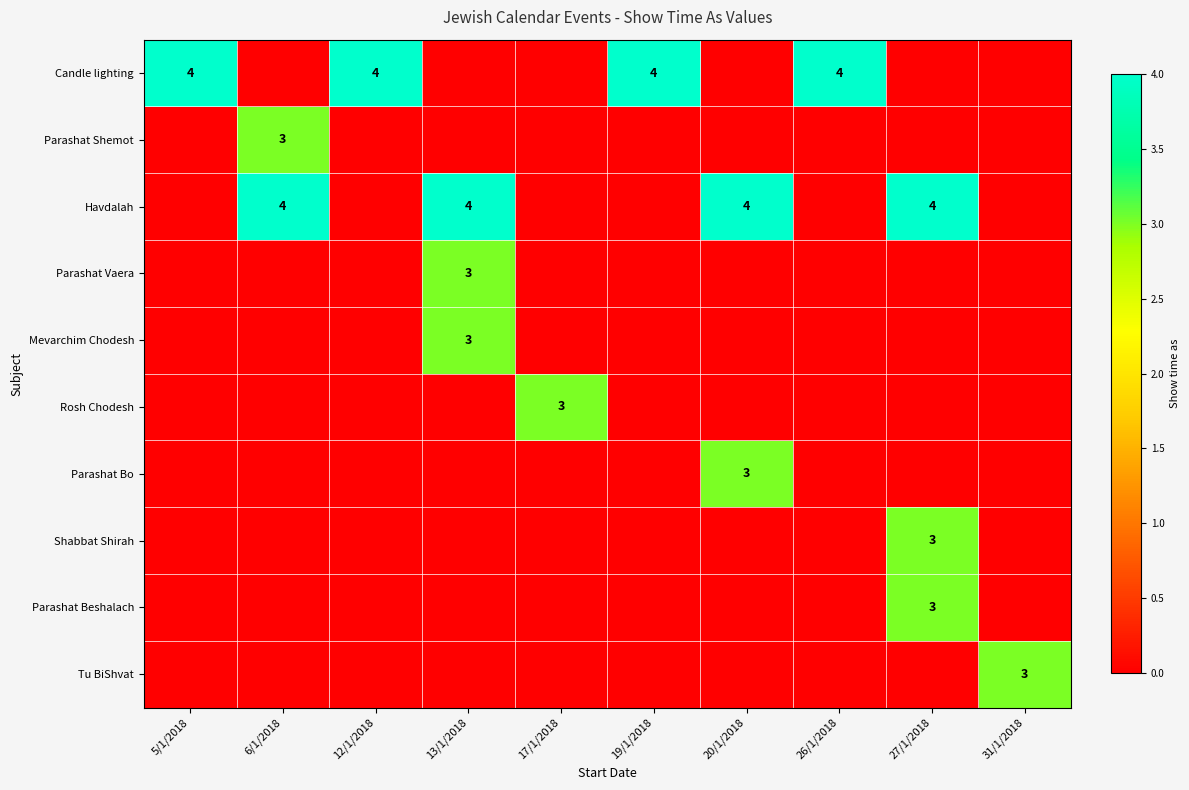

Is it true that Parashat Bo equals 2 at 20/1/2018?

False